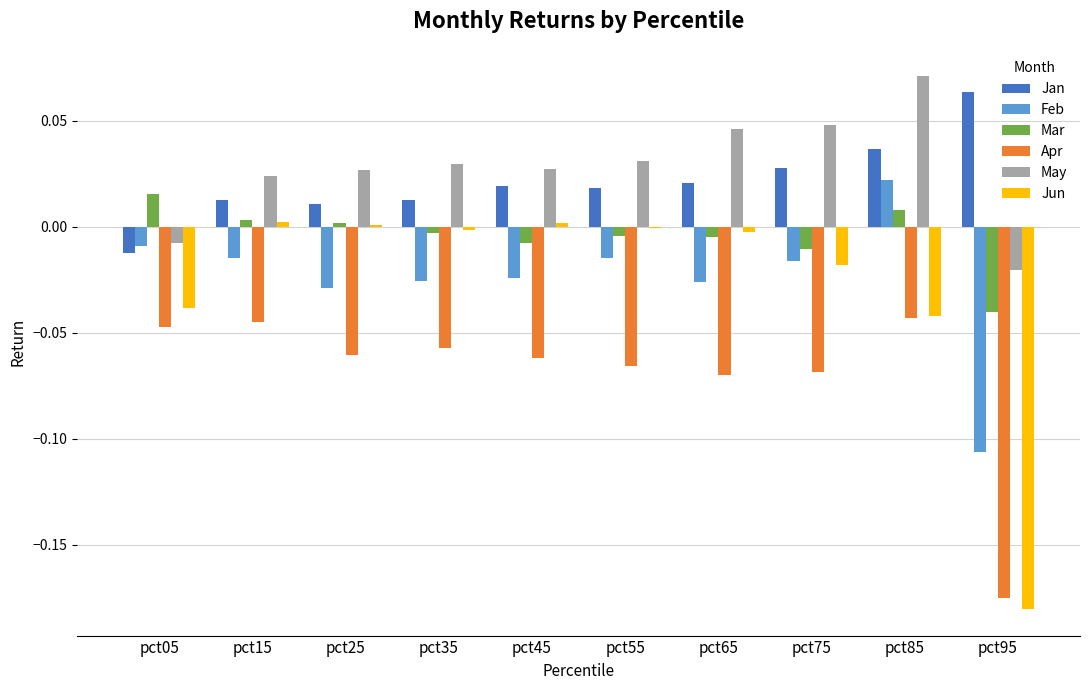

Which category has the highest value across all series?

pct85